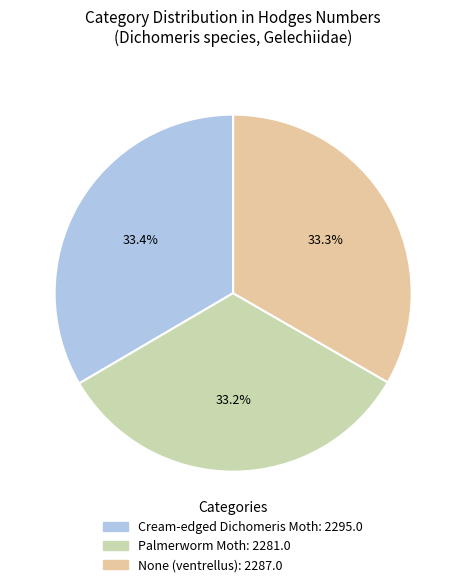

What is the largest slice in the pie chart?

Cream-edged Dichomeris Moth